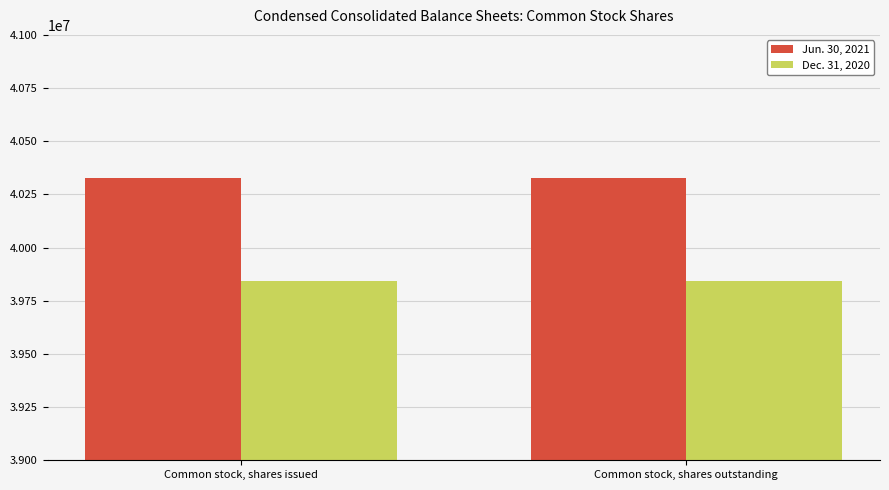

How many series are shown in this chart?

2